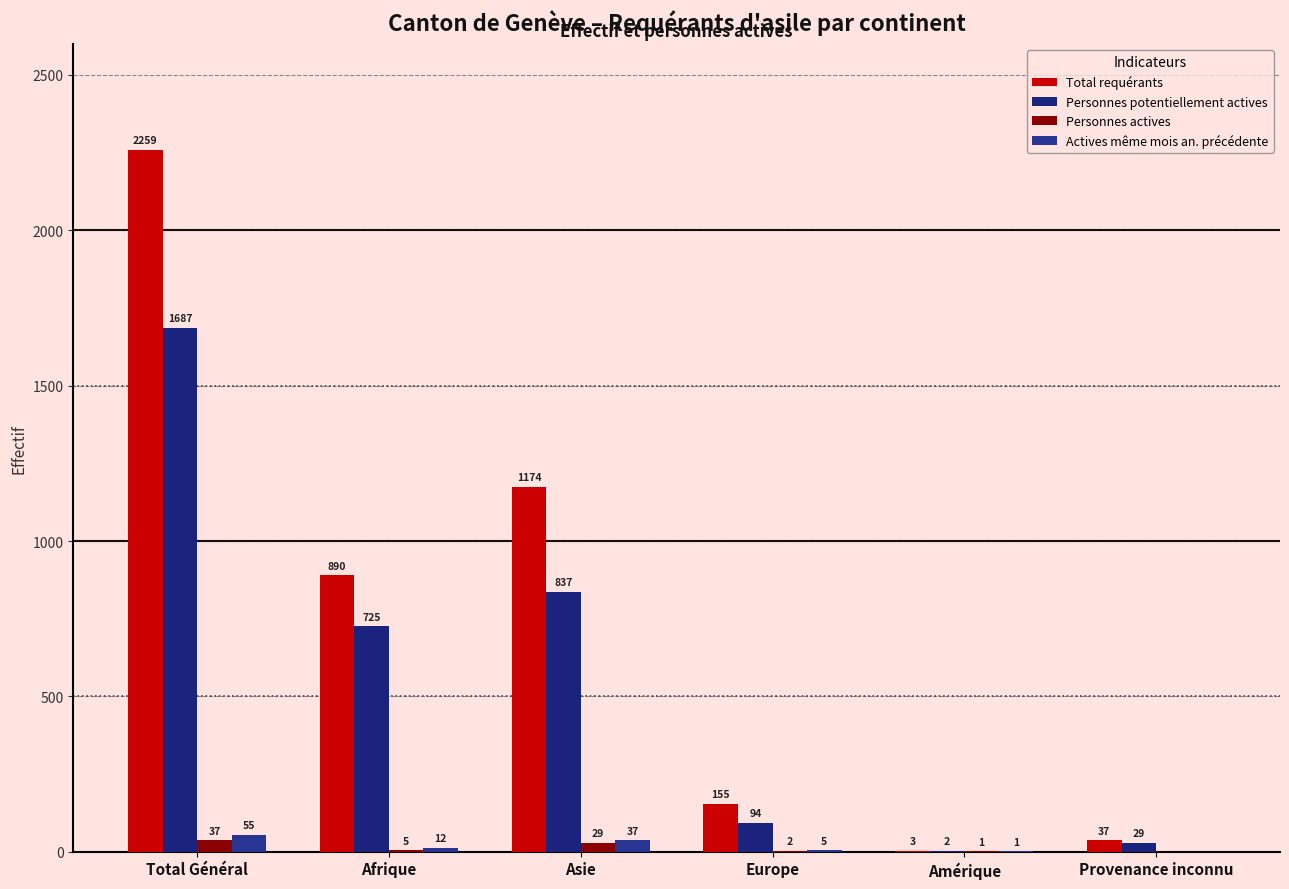

At which category does the chart reach its peak across all series?

Total Général